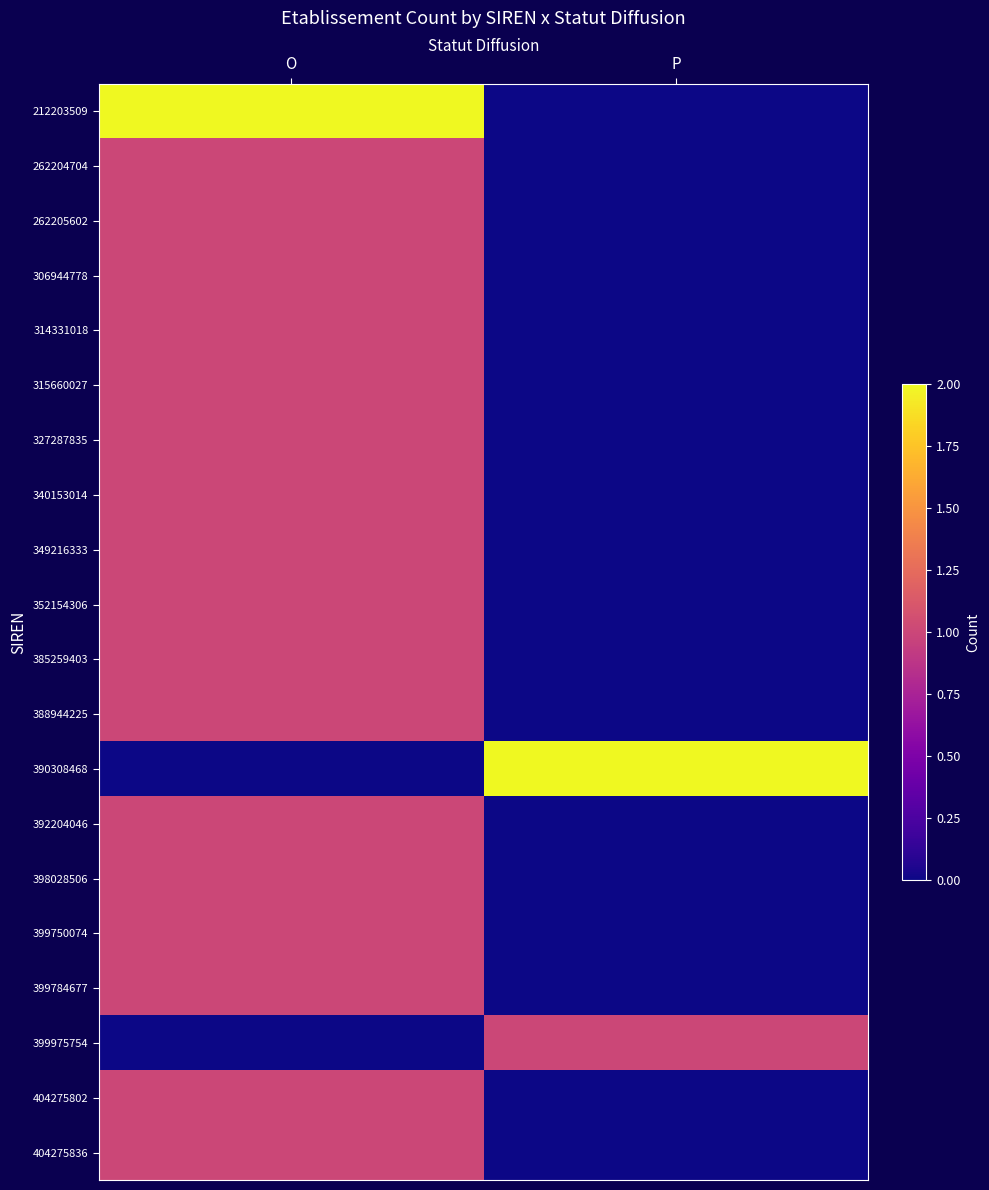

At O, list the series in order from largest to smallest.

212203509, 262204704, 262205602, 306944778, 314331018, 315660027, 327287835, 340153014, 349216333, 352154306, 385259403, 388944225, 392204046, 398028506, 399750074, 399784677, 404275802, 404275836, 390308468, 399975754